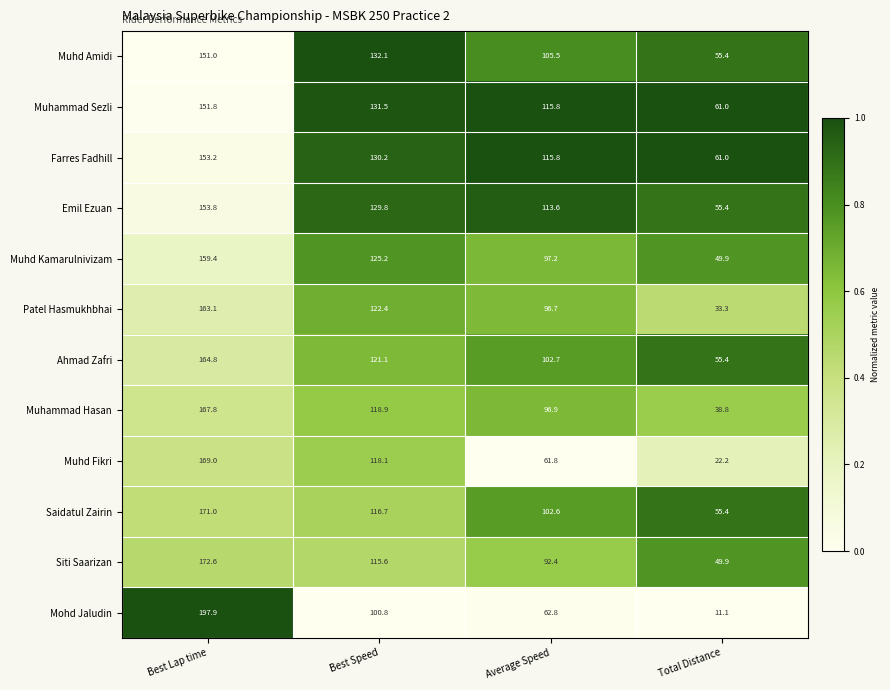

Between Best Lap time and Best Speed, which series saw the biggest shift?

Mohd Jaludin